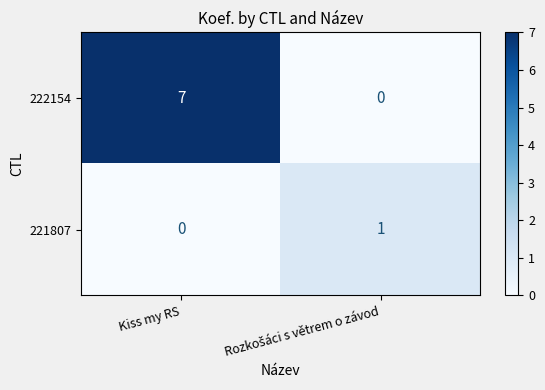

Rank the series by their average value, from lowest to highest.

221807, 222154